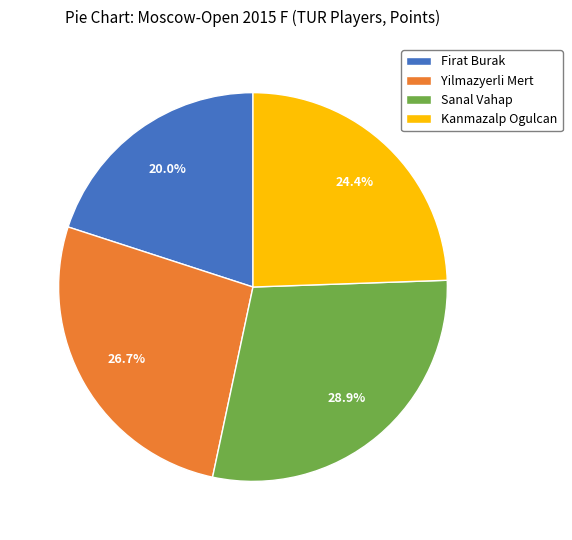

To the nearest percent, what portion does Sanal Vahap represent?

29%